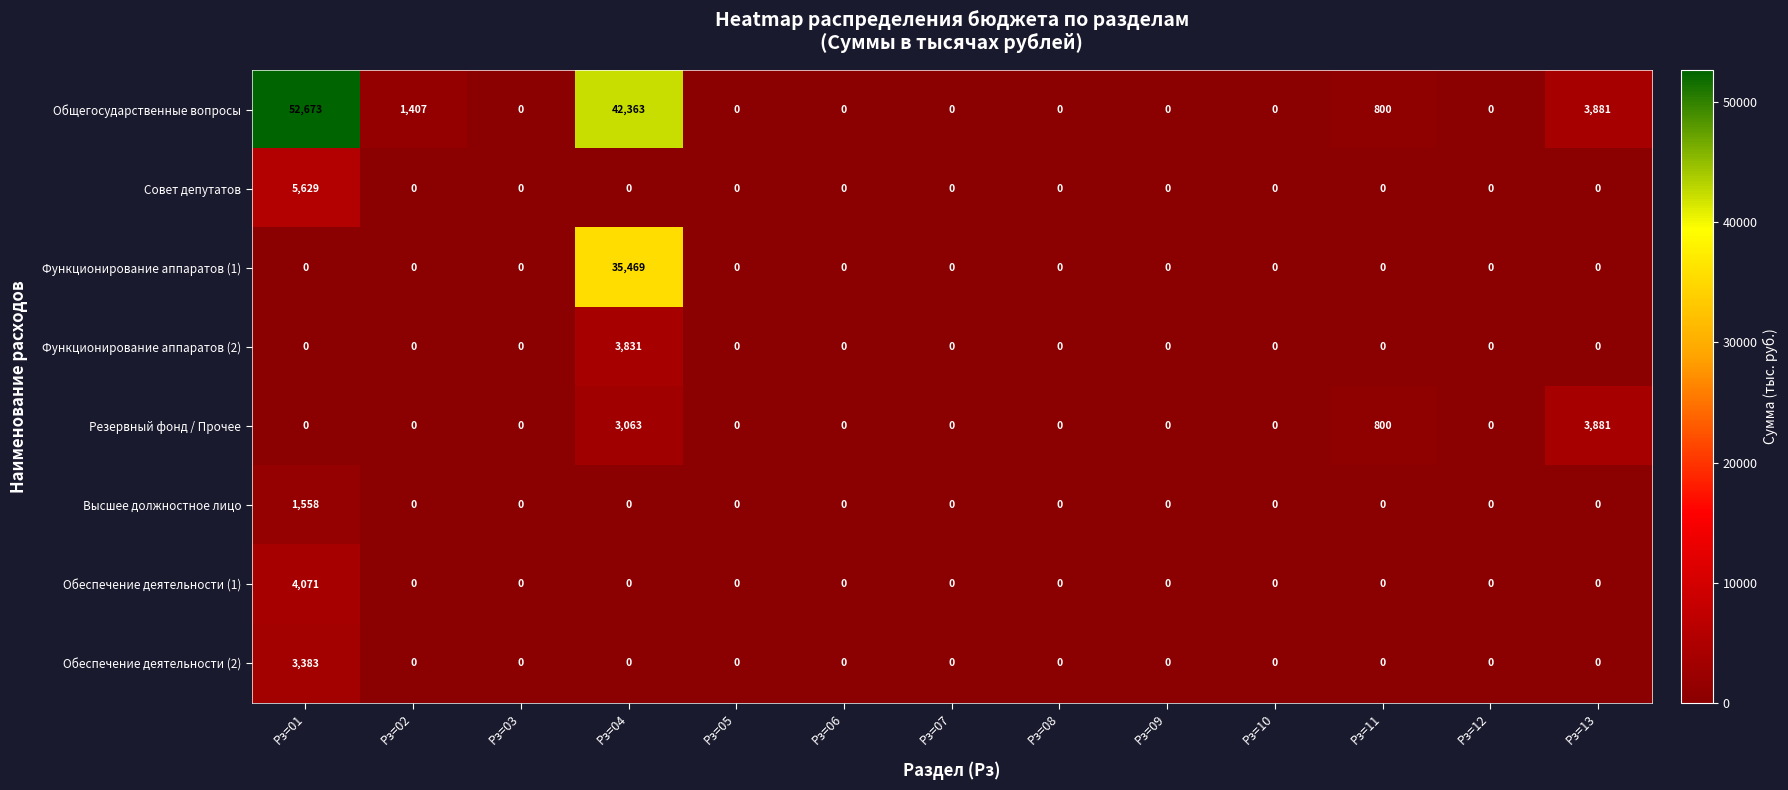

What is the spread (max minus min) of values at Рз=02?

1407